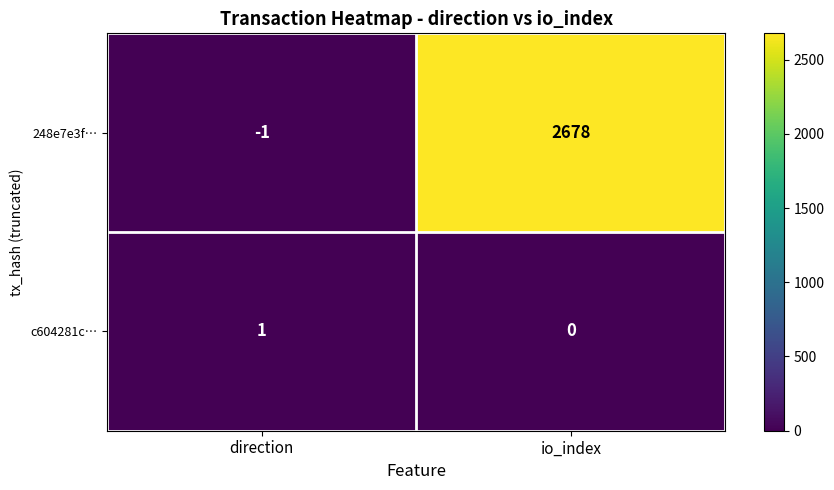

At which category is the sum across all series the highest?

io_index